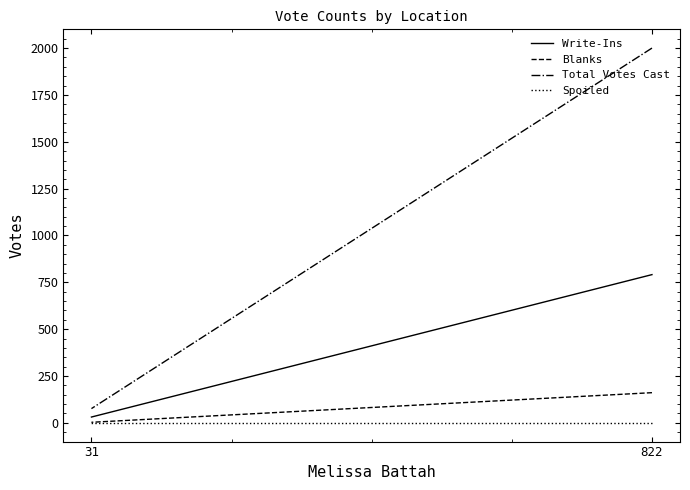

How many Write-Ins values are between 31 and 791?

2